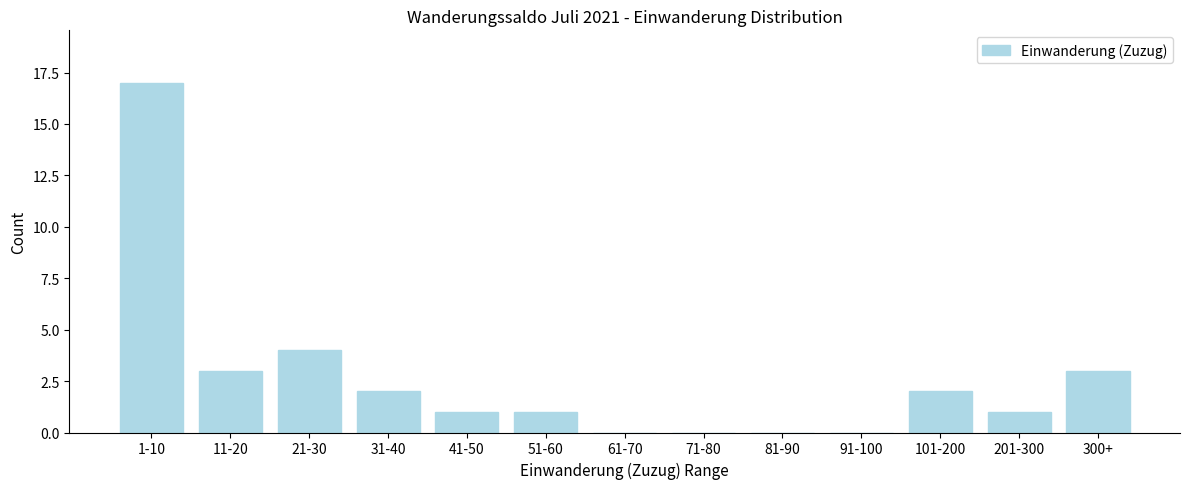

Reading left to right, extract all data points from this chart.

1-10=17	11-20=3	21-30=4	31-40=2	41-50=1	51-60=1	61-70=0	71-80=0	81-90=0	91-100=0	101-200=2	201-300=1	300+=3